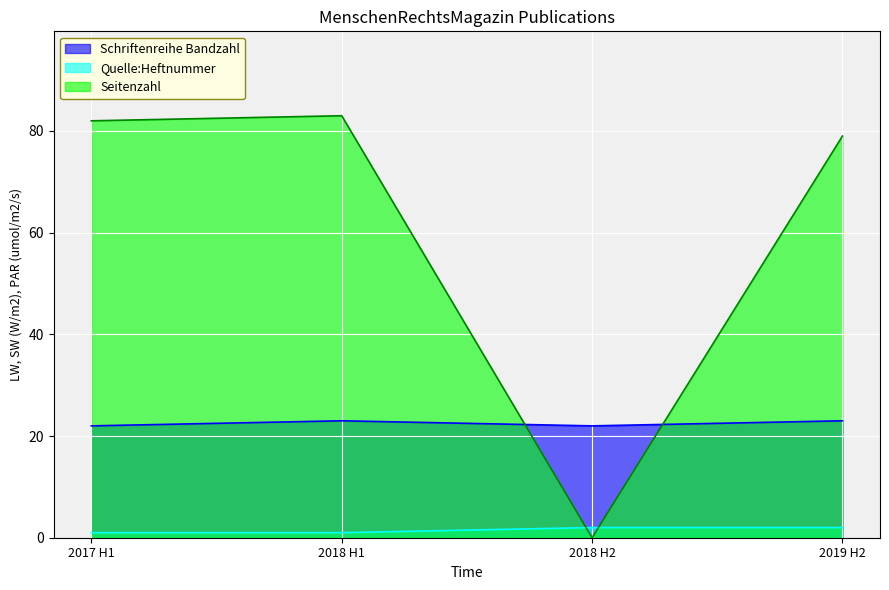

Where do Seitenzahl and Quelle:Heftnummer first cross each other?

2018 H1 and 2018 H2